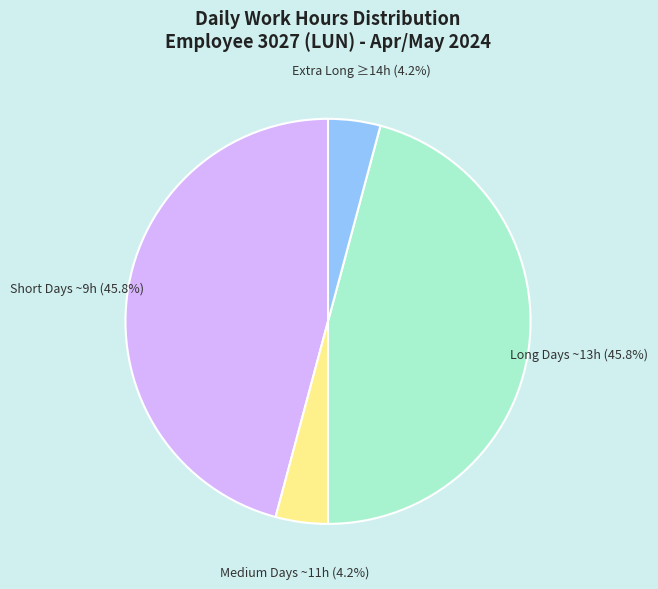

Is there a majority slice in this chart?

No